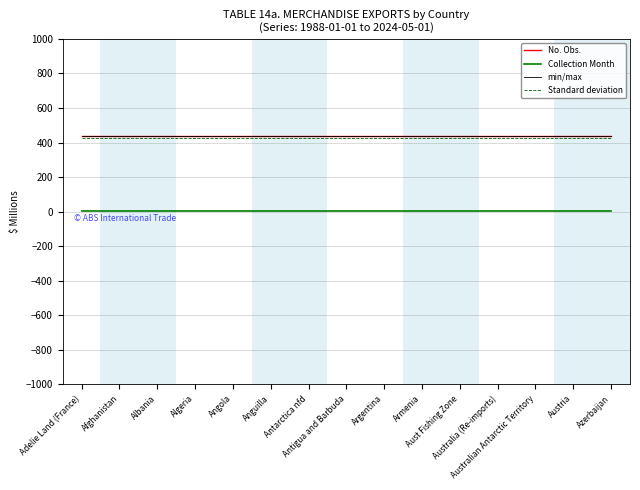

True or false: Collection Month and min/max intersect in this chart.

False